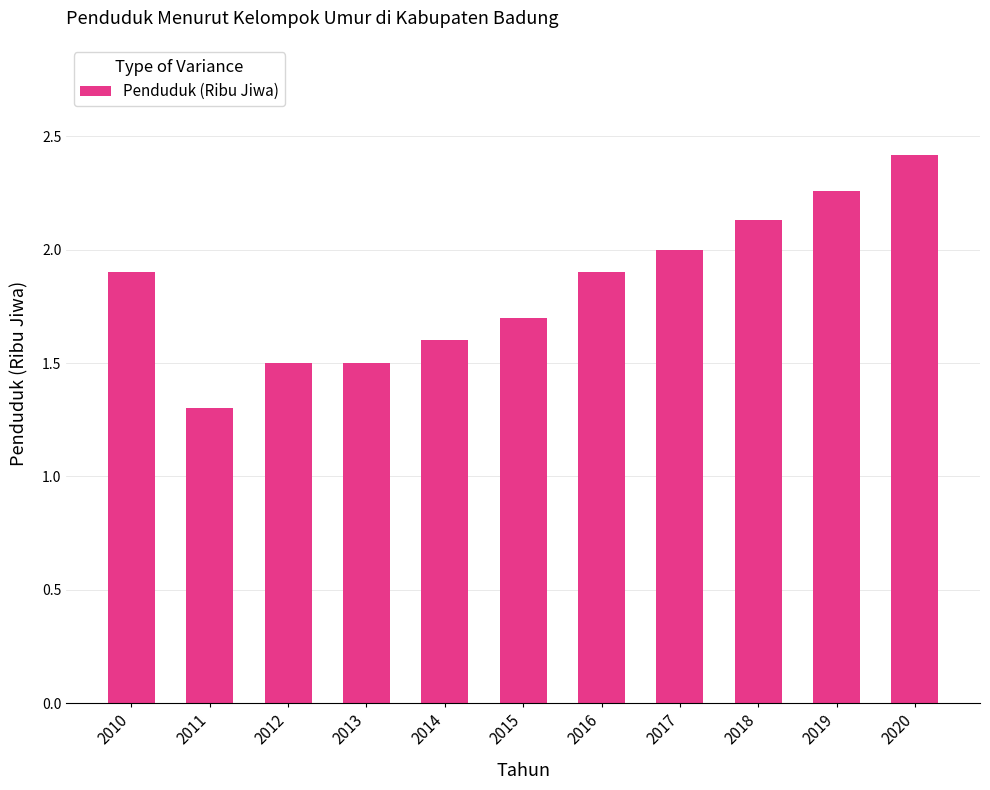

What is the maximum value shown in the chart?

2.4